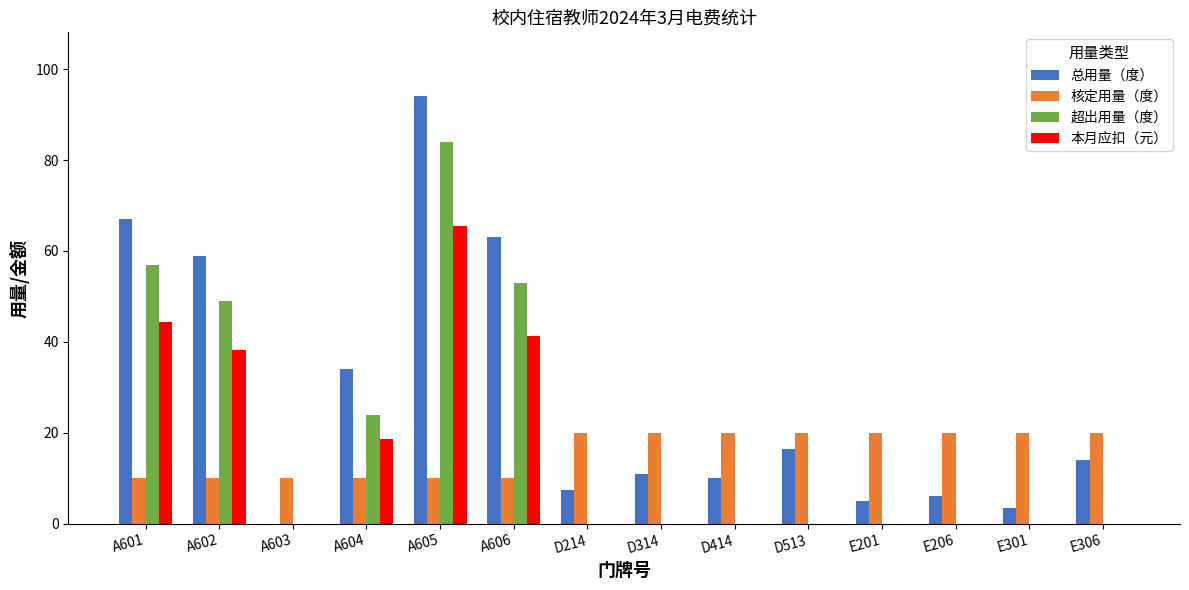

Is the value of 超出用量（度） at E301 greater than the value of 总用量（度） at E206?

No